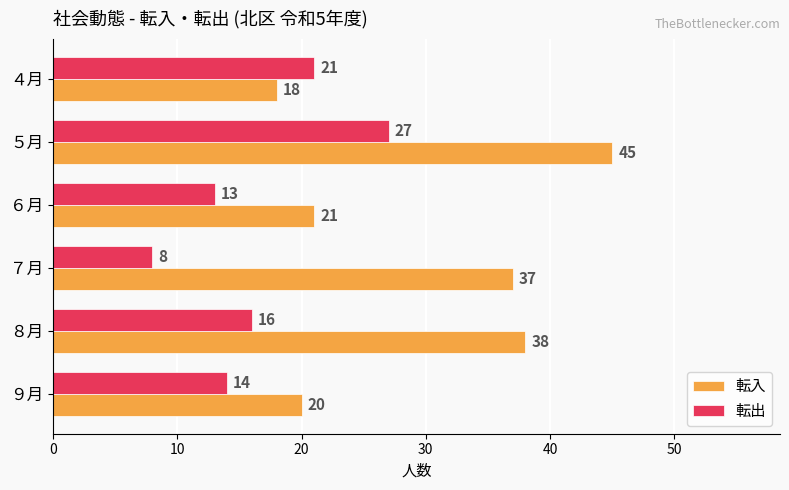

What is the minimum value shown in the chart?

8